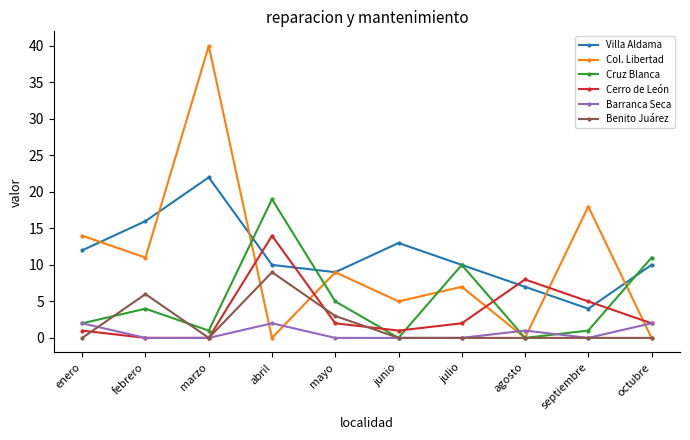

True or false: Cruz Blanca has more than 0 interior local peaks.

True